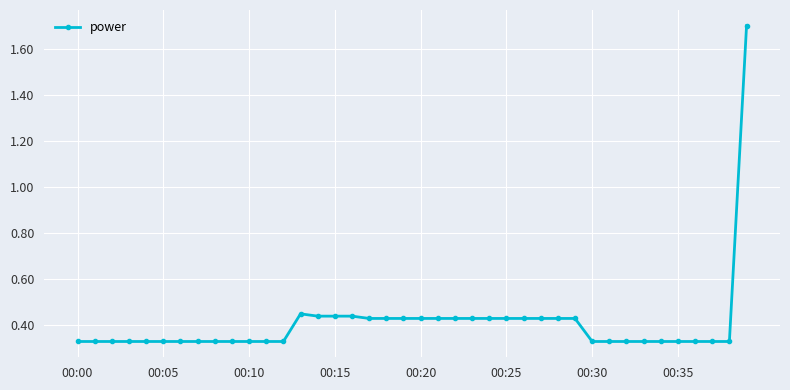

How many values are between 0 and 1?

39